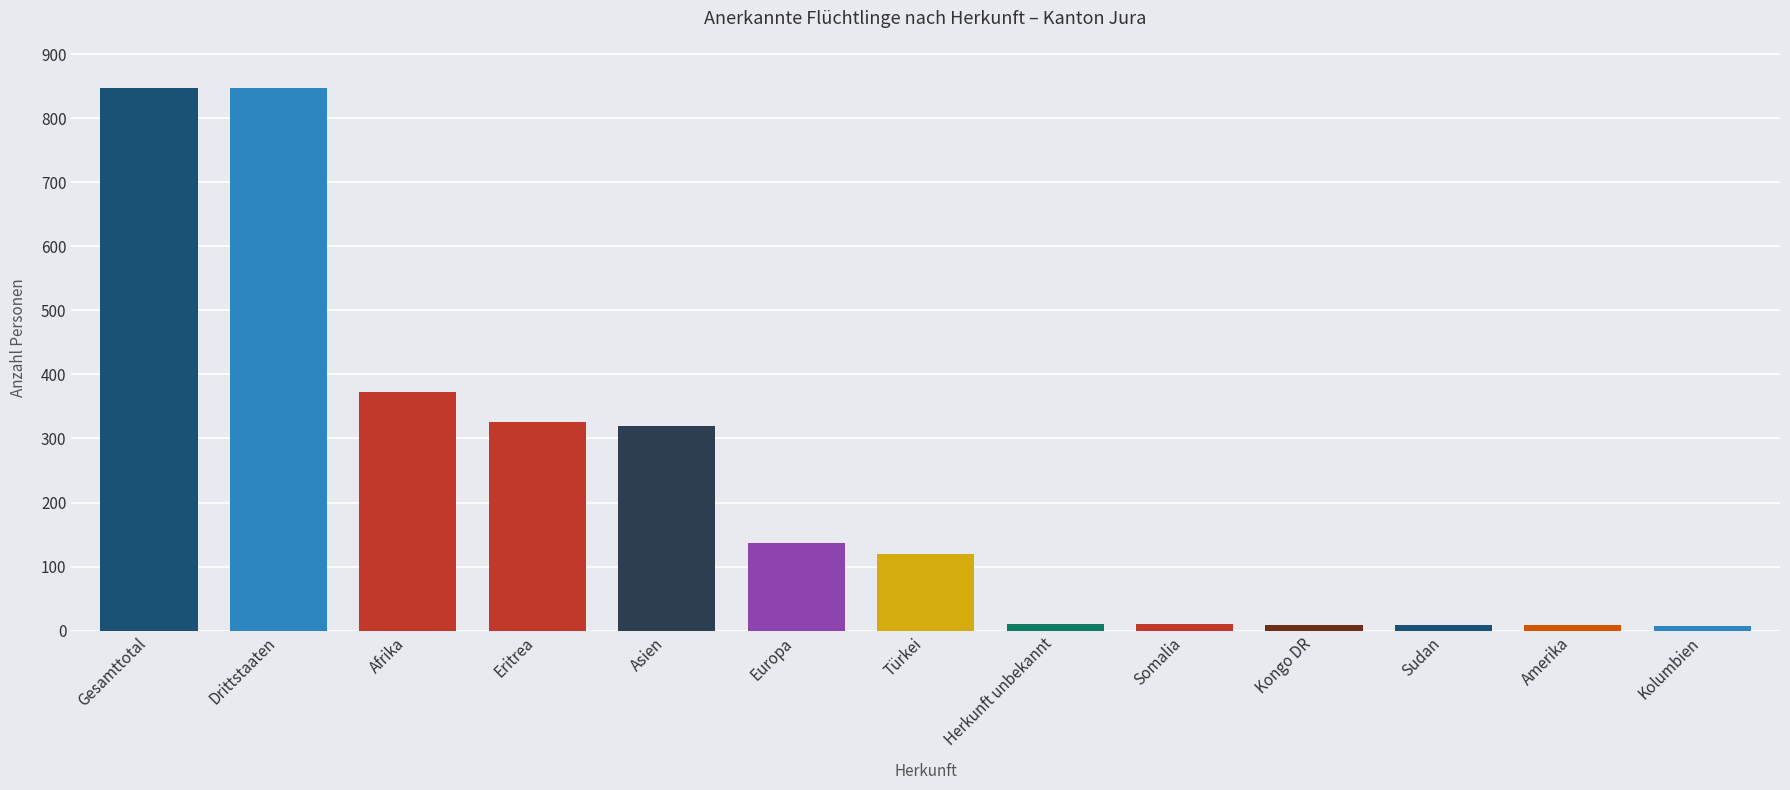

The chart shows a value of 129 at Asien. True or false?

False